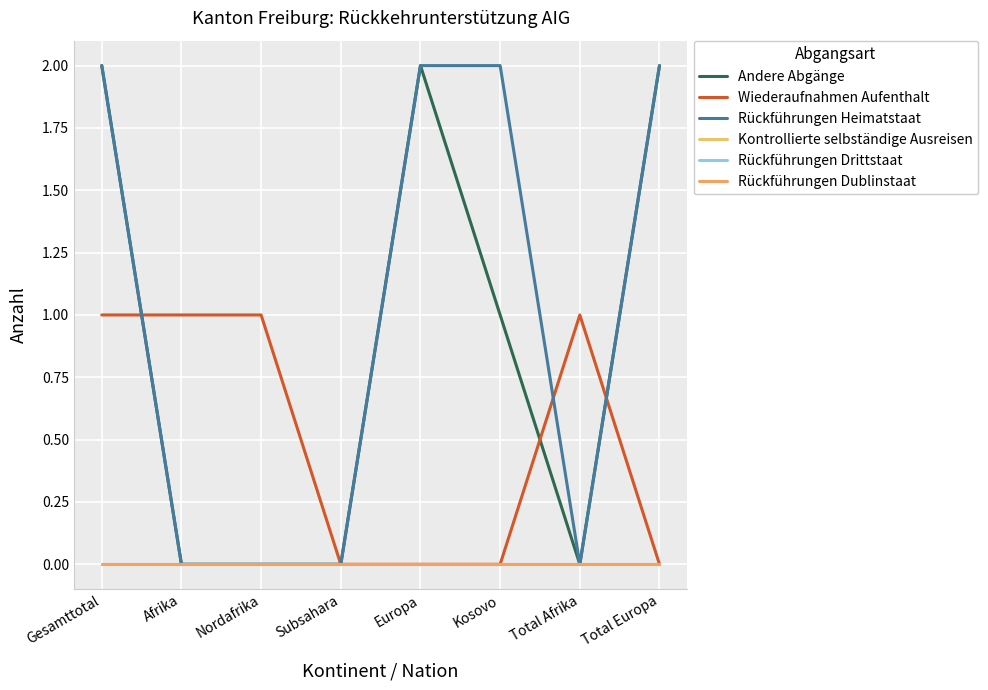

What is the greatest value displayed?

2